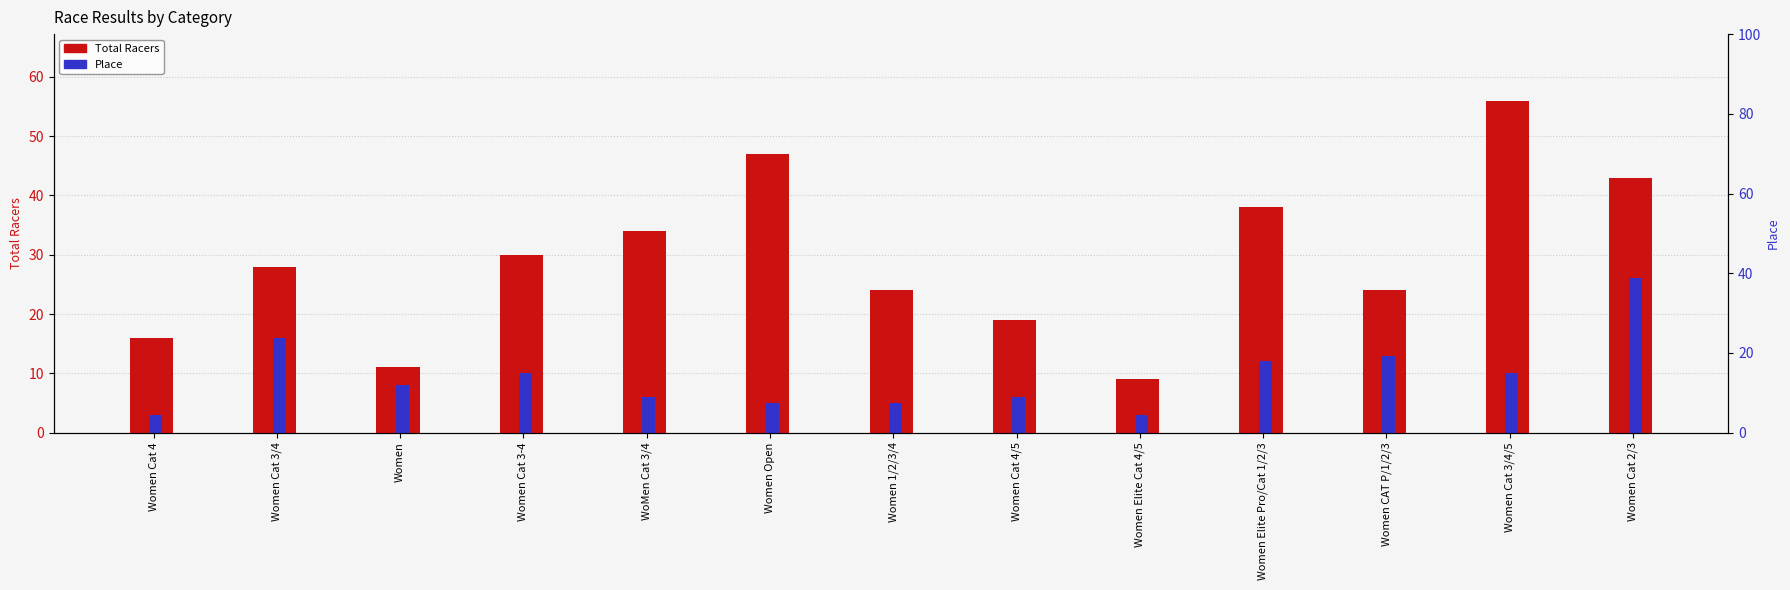

What is the difference between the maximum and minimum values in the Place series?

23